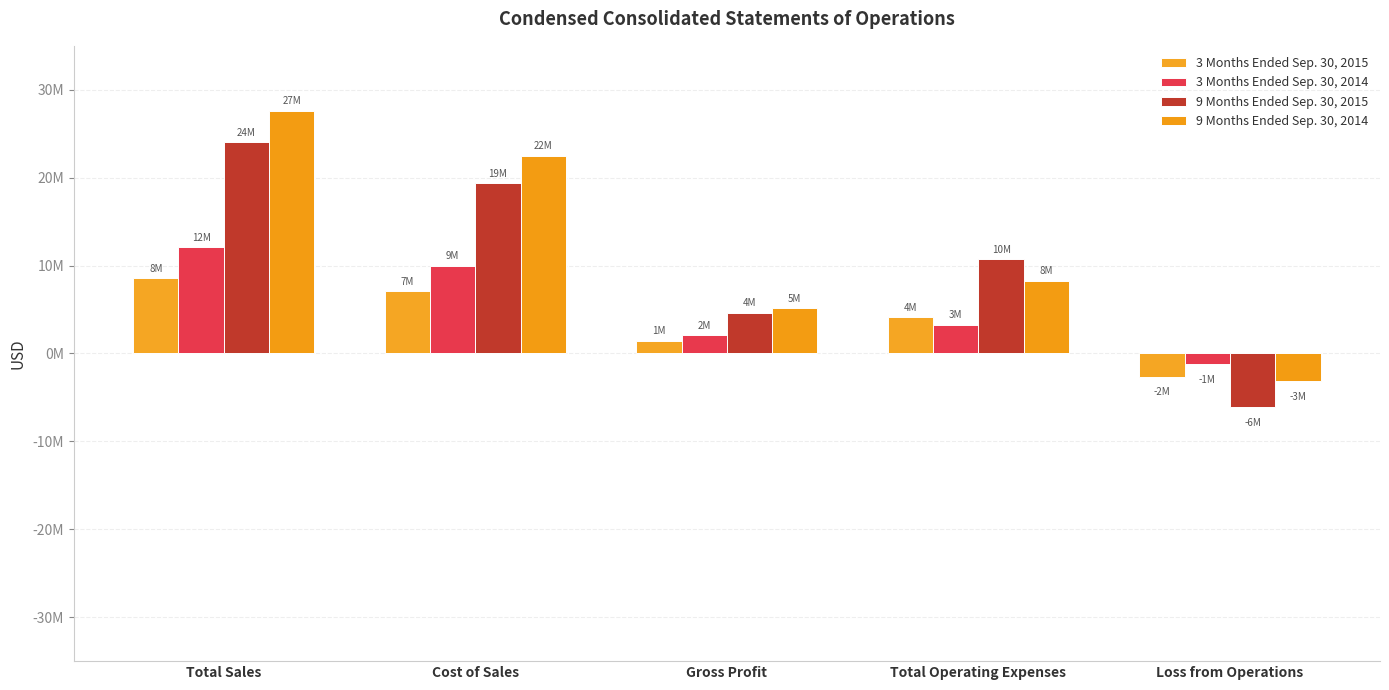

Reading right to left, what are all the values shown in this chart?

3 Months Ended Sep. 30, 2015: Loss from Operations=-2658000	Total Operating Expenses=4134000	Gross Profit=1476000	Cost of Sales=7066000	Total Sales=8542000
3 Months Ended Sep. 30, 2014: Loss from Operations=-1199000	Total Operating Expenses=3270000	Gross Profit=2071000	Cost of Sales=9996000	Total Sales=12067000
9 Months Ended Sep. 30, 2015: Loss from Operations=-6099000	Total Operating Expenses=10754000	Gross Profit=4655000	Cost of Sales=19357000	Total Sales=24012000
9 Months Ended Sep. 30, 2014: Loss from Operations=-3138000	Total Operating Expenses=8266000	Gross Profit=5128000	Cost of Sales=22483000	Total Sales=27611000